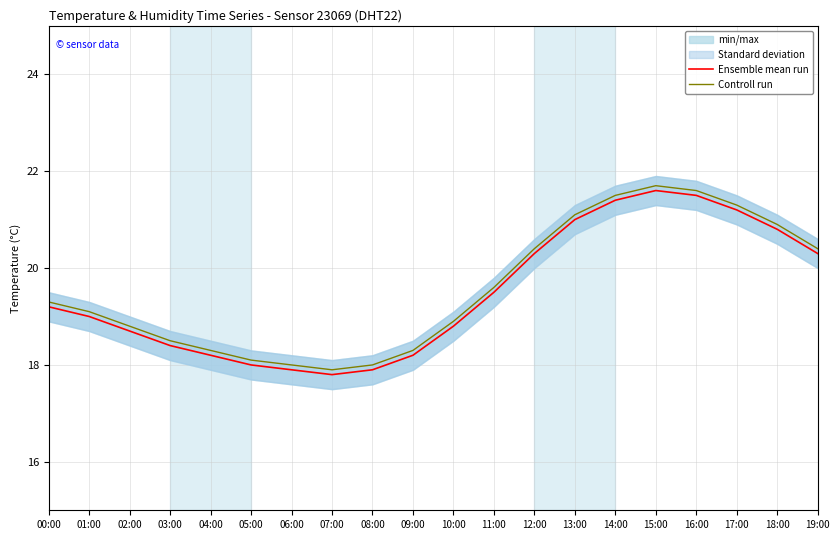

At which category does Controll run reach its first local peak?

15:00